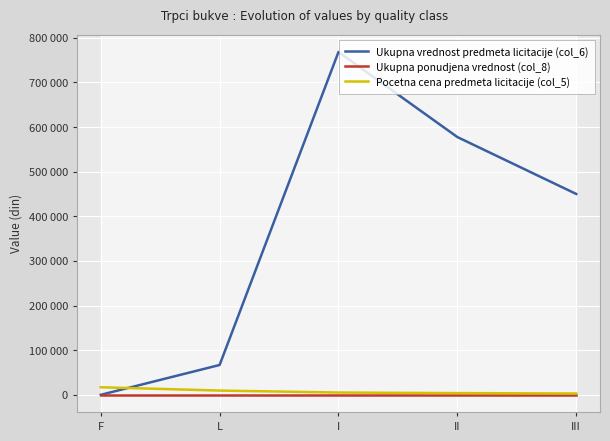

What is the total value across all series at L?

76406.0